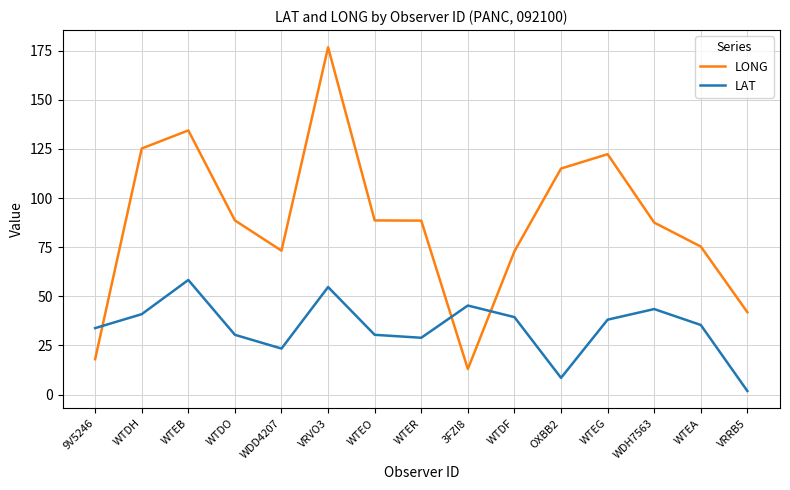

True or false: LONG has a value of 155.0 at OXBB2.

False